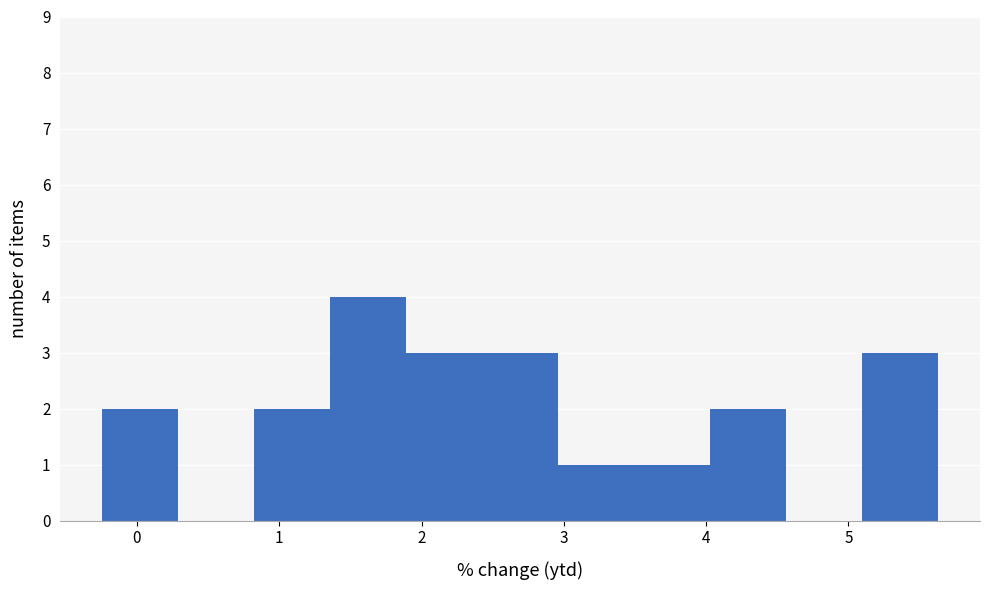

Over which range of the x-axis is the bar tallest?

1.4 to 1.9